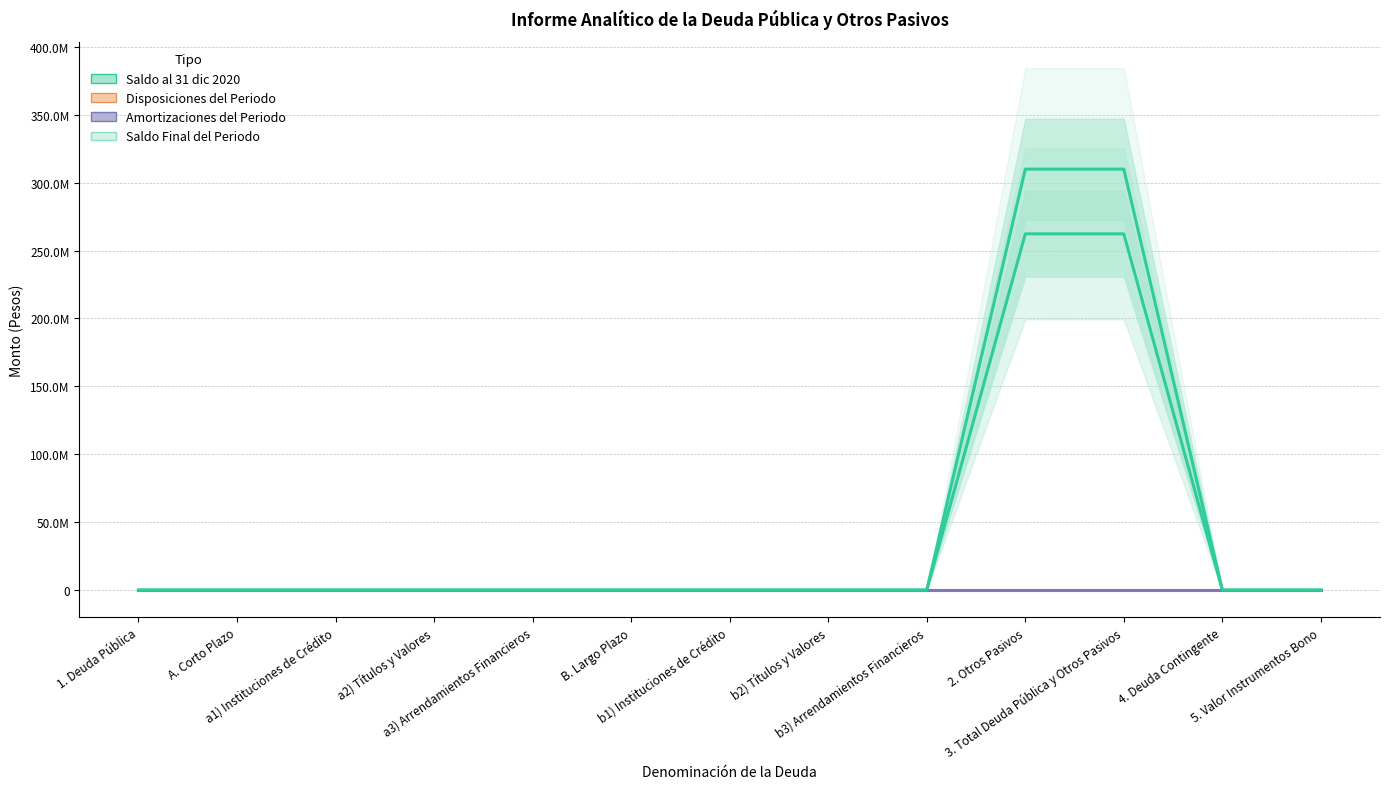

True or false: Saldo al 31 dic 2020 and Amortizaciones del Periodo intersect in this chart.

False